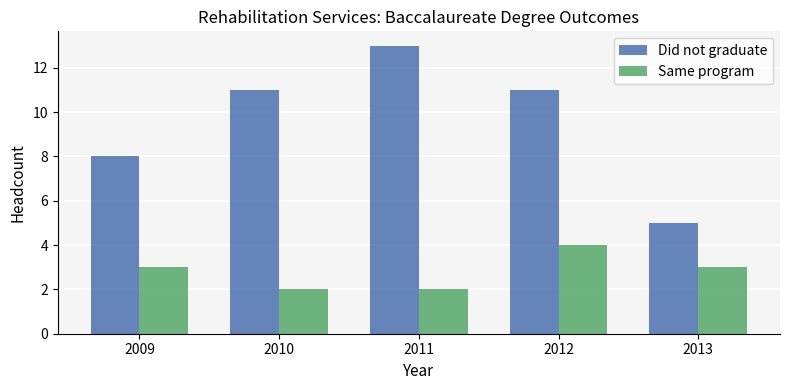

Which series has the largest range (max minus min)?

Did not graduate